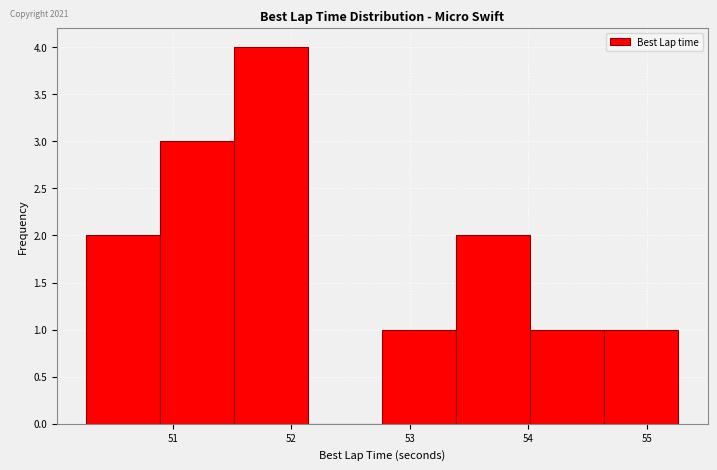

What is the height of the bar covering 51.5 to 52.1 on the x-axis? Neither the bar edges nor the heights are printed on the chart, so give them approximately, as read against the axes.

4